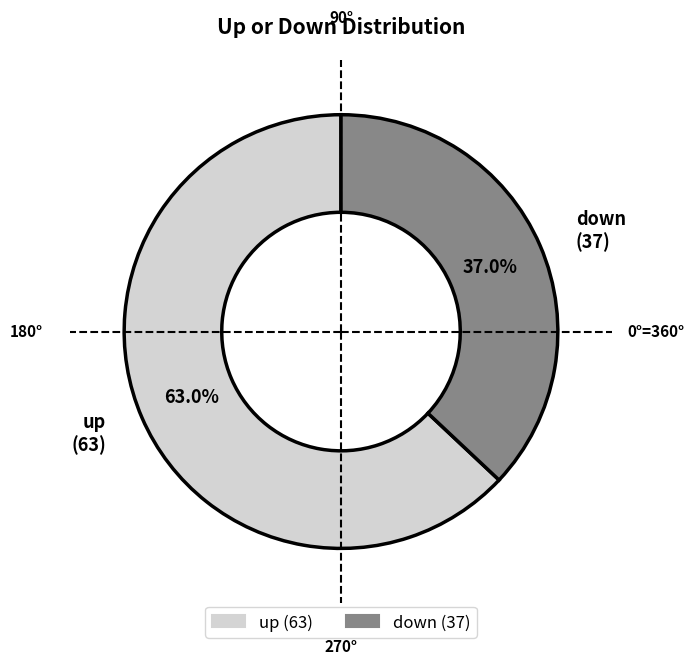

Is it true that up is 71% of the pie?

False